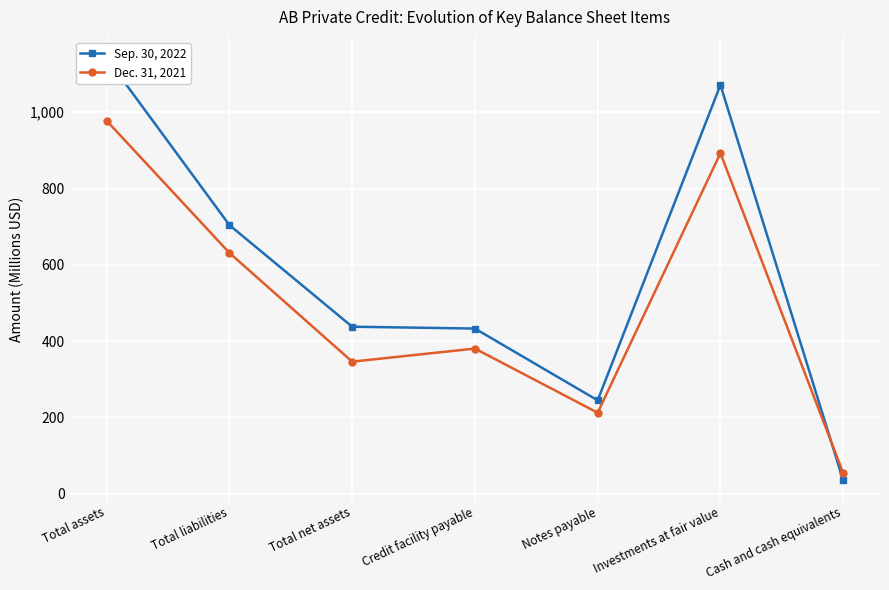

At which category does Sep. 30, 2022 reach its first local peak?

Investments at fair value